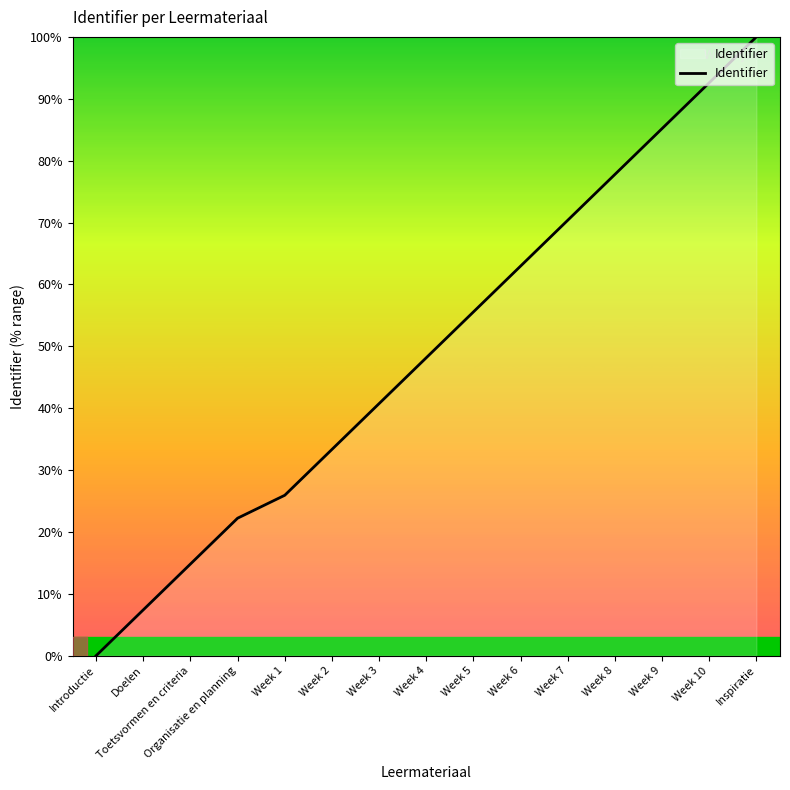

Which has a higher value, Week 6 or Week 7?

Week 7